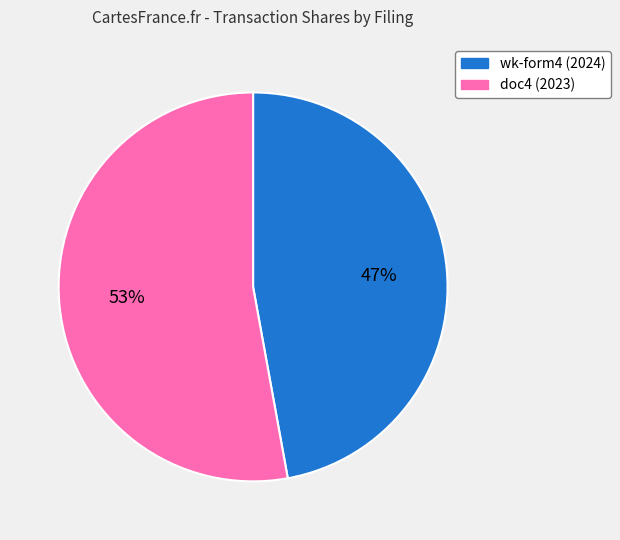

To the nearest percent, what is the average slice percentage?

50%